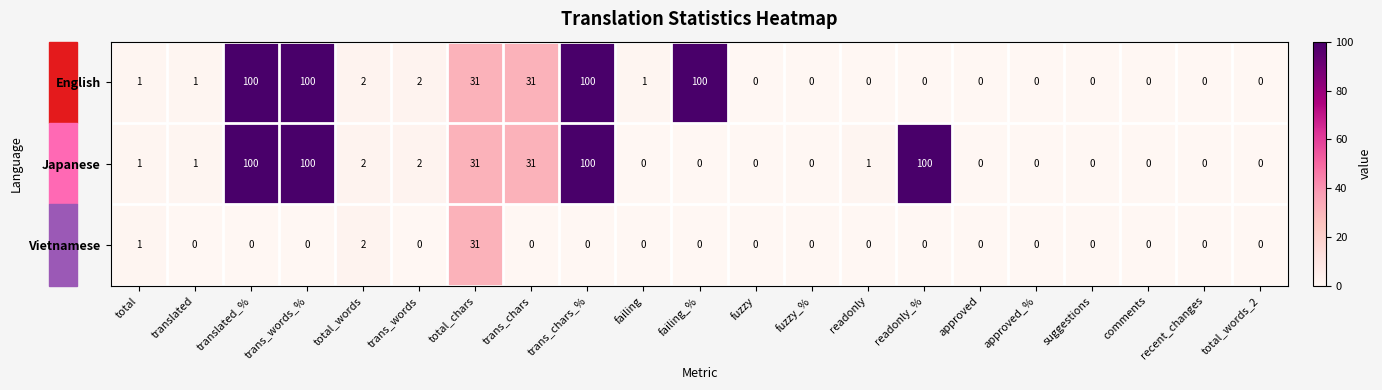

The Japanese series shows 100 at trans_words_%. True or false?

True